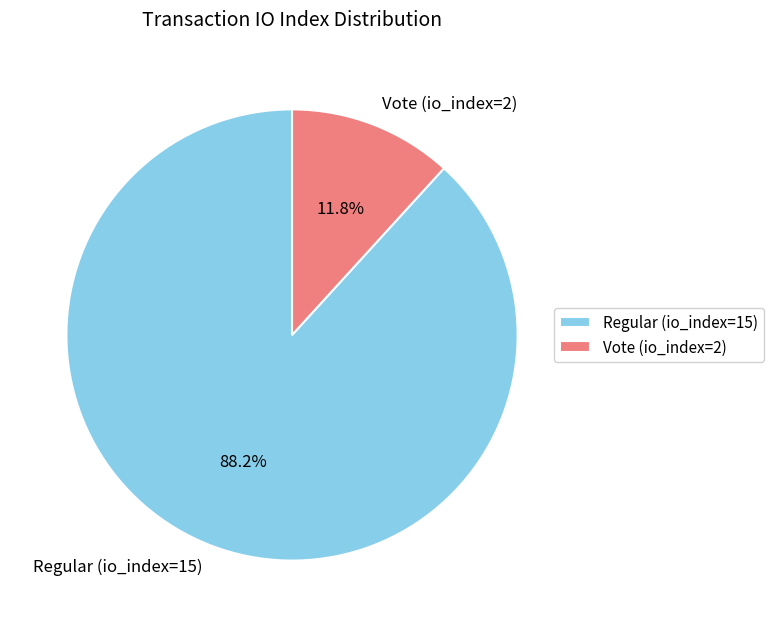

To the nearest percent, what is the combined percentage of Regular (io_index=15) and Vote (io_index=2)?

100%